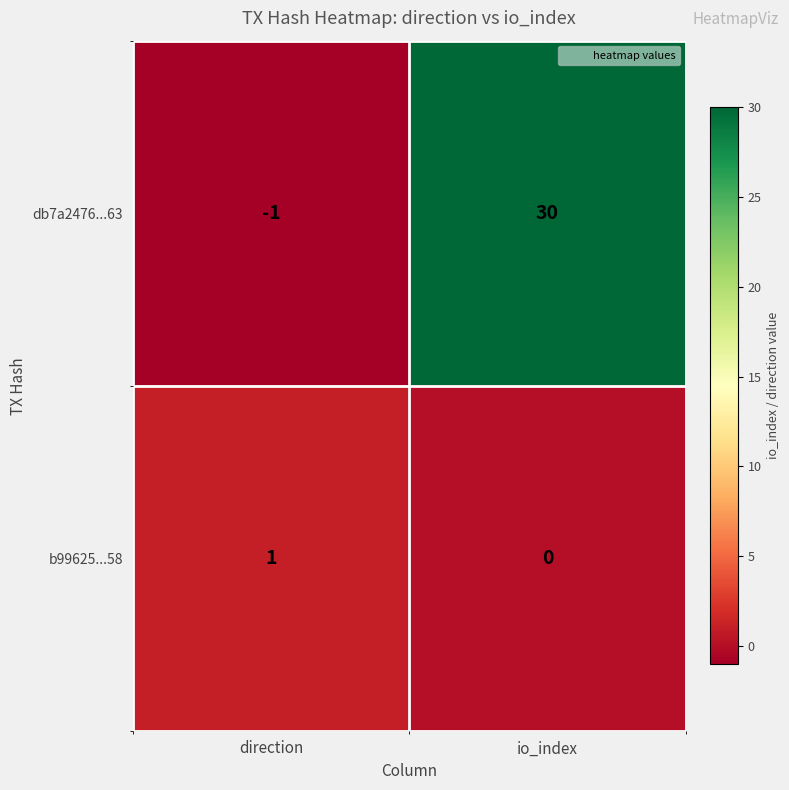

Rank the series by their average value, from lowest to highest.

b99625...58, db7a2476...63